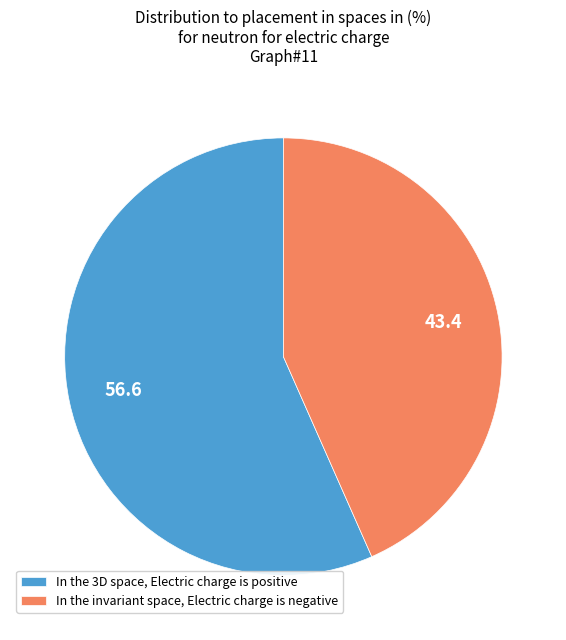

Between In the invariant space, Electric charge is negative and In the 3D space, Electric charge is positive, which is larger?

In the 3D space, Electric charge is positive